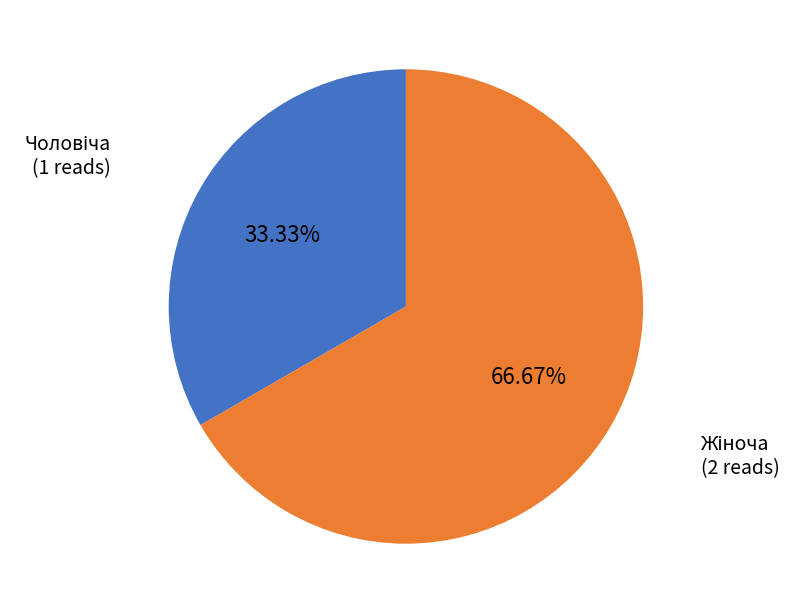

Is there a majority slice in this chart?

Yes